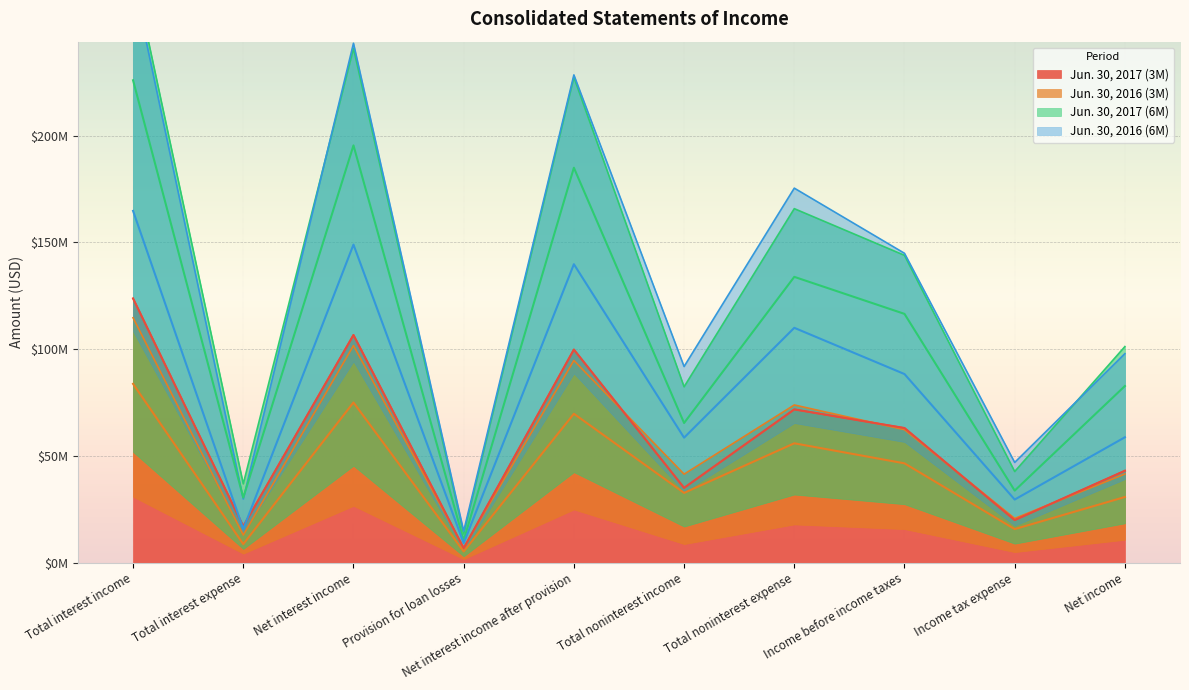

What is the total value across all series at Income tax expense?

99119667